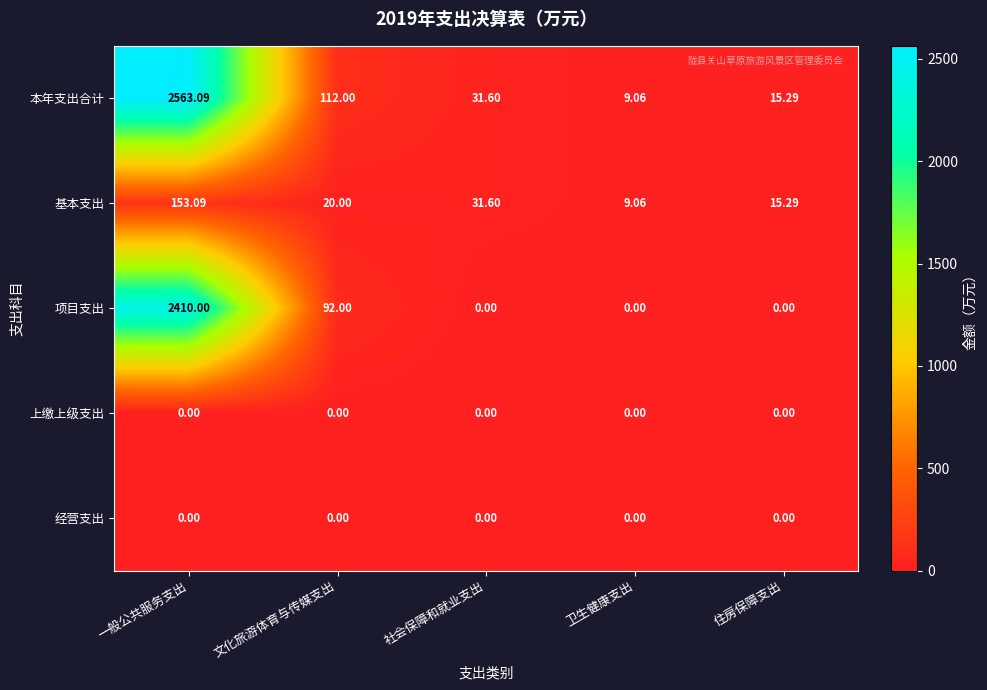

Which series has the widest spread of values?

本年支出合计